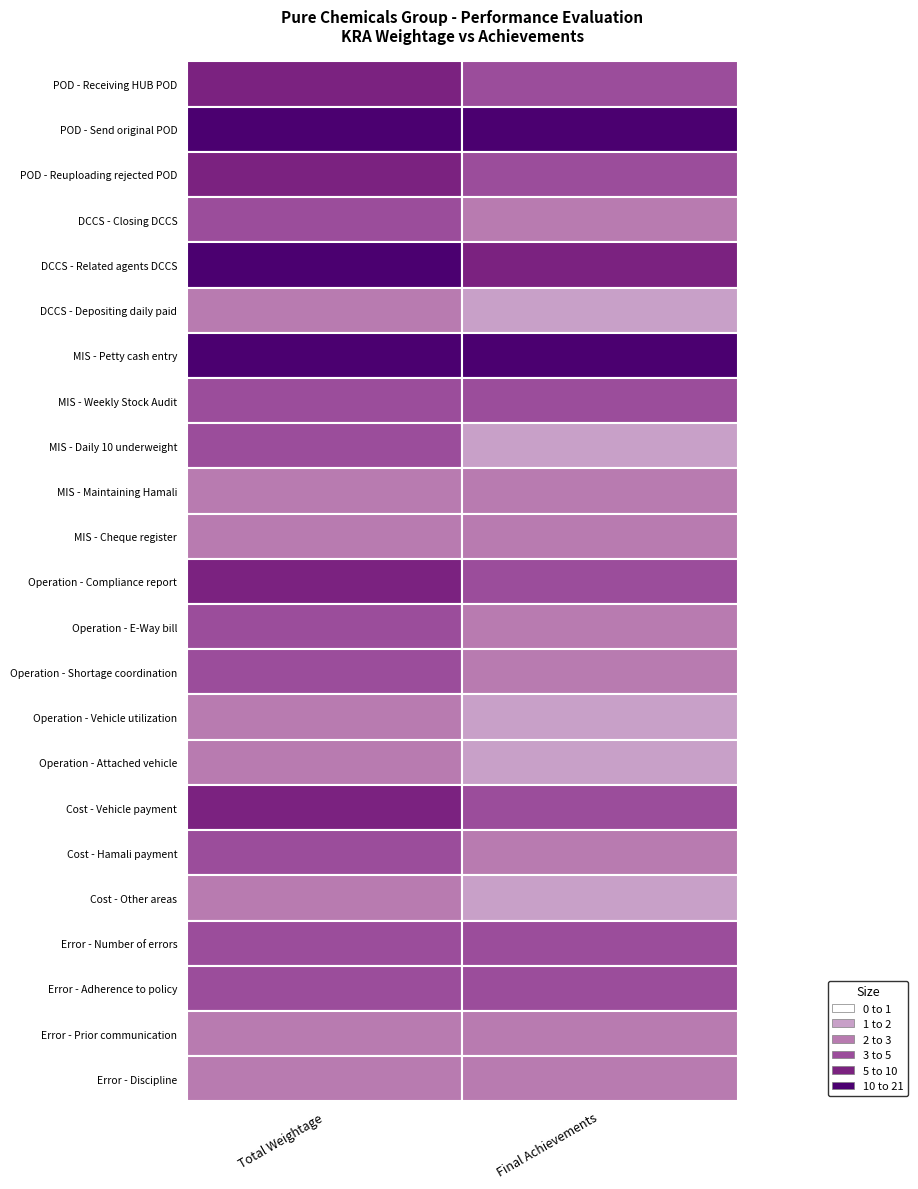

What is the difference between the highest and lowest values at 0?

18.0